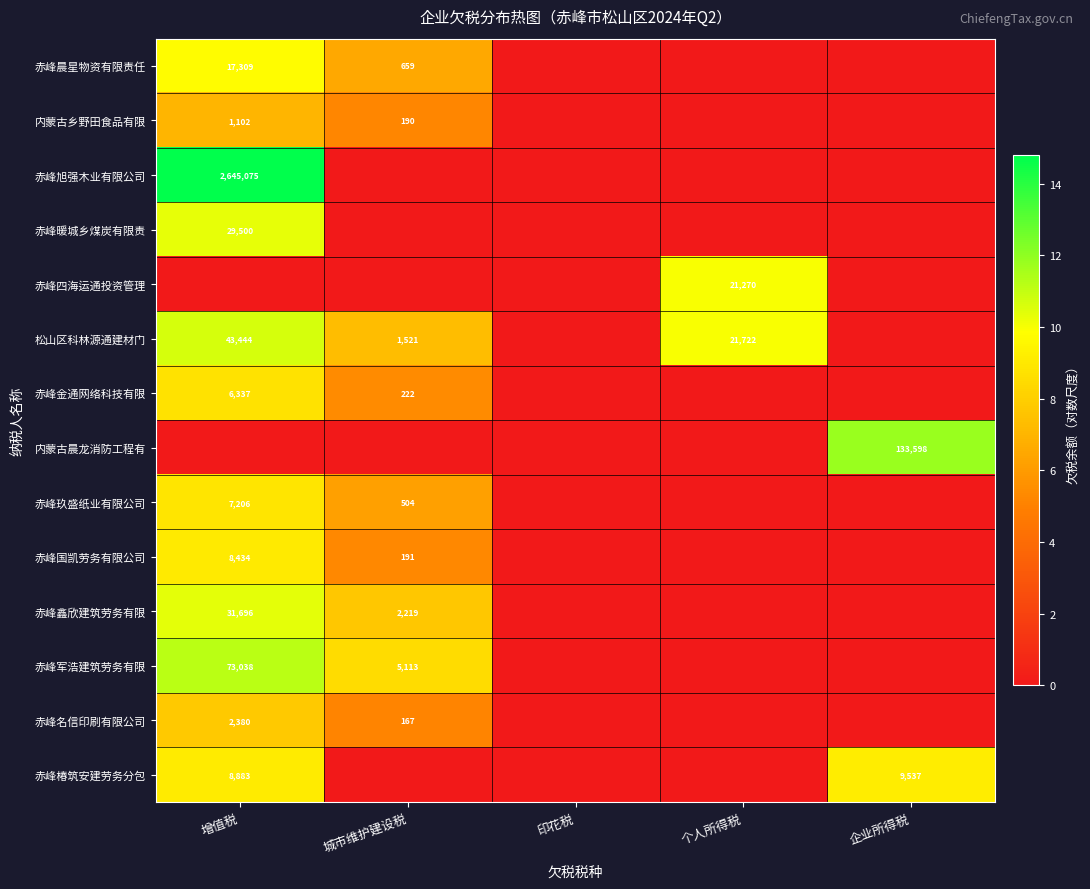

The 内蒙古乡野田食品有限 series shows 1537 at 增值税. True or false?

False